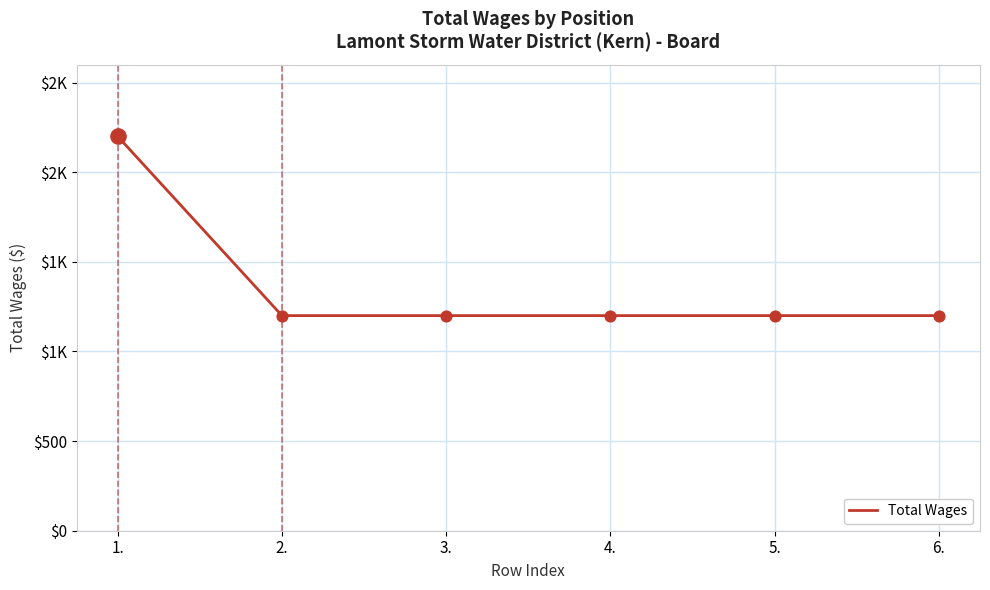

Is this an area chart (filled region under the line)?

No